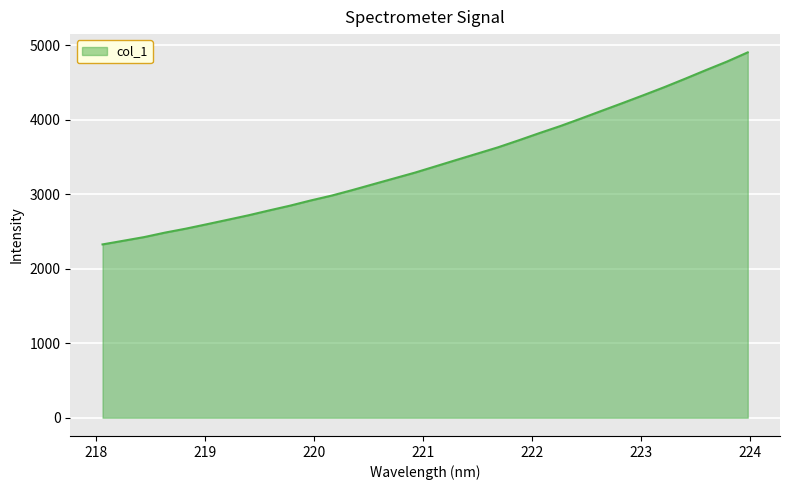

What is the smallest value displayed?

2325.5